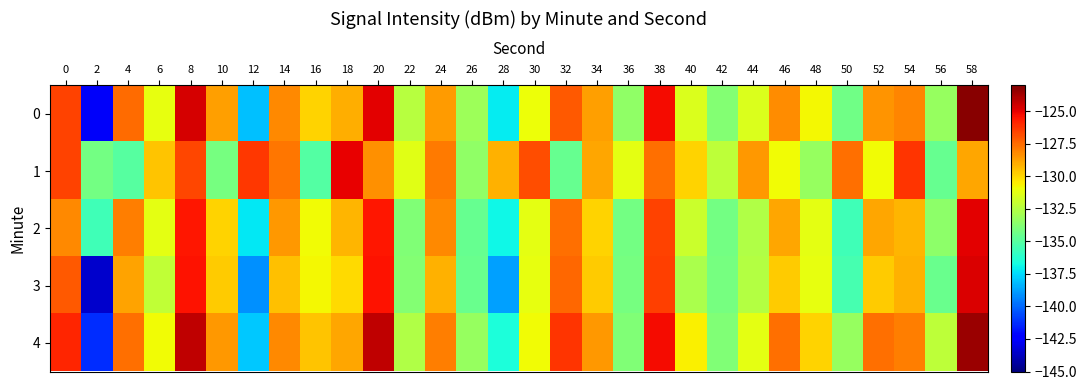

At which category does the chart reach its peak across all series?

58